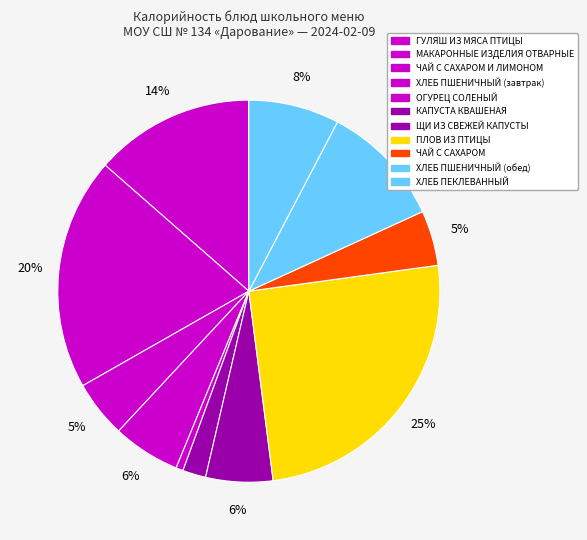

How many slices are in this pie chart?

11